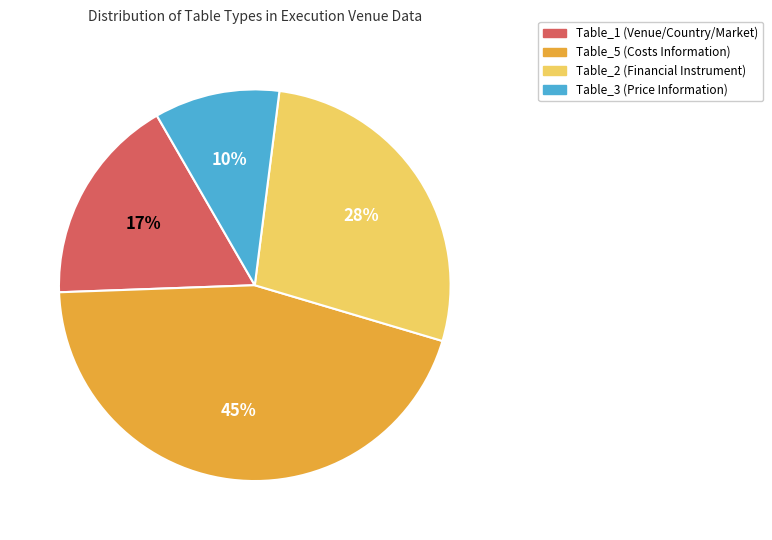

To the nearest percent, what is the average slice percentage?

25%